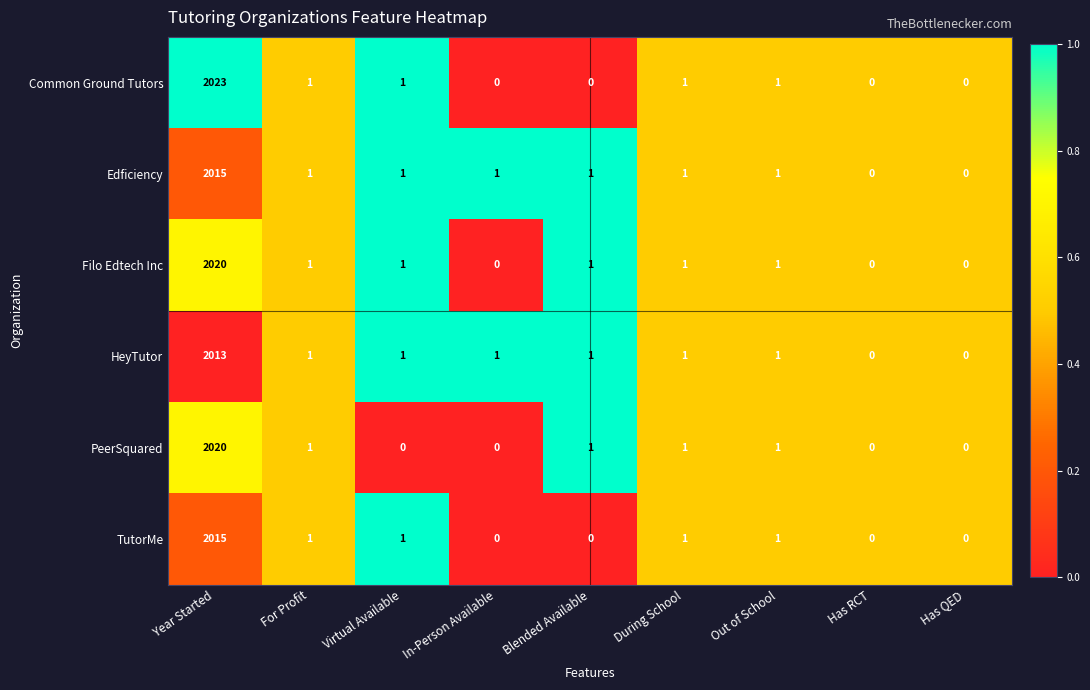

What is the greatest value displayed?

2023